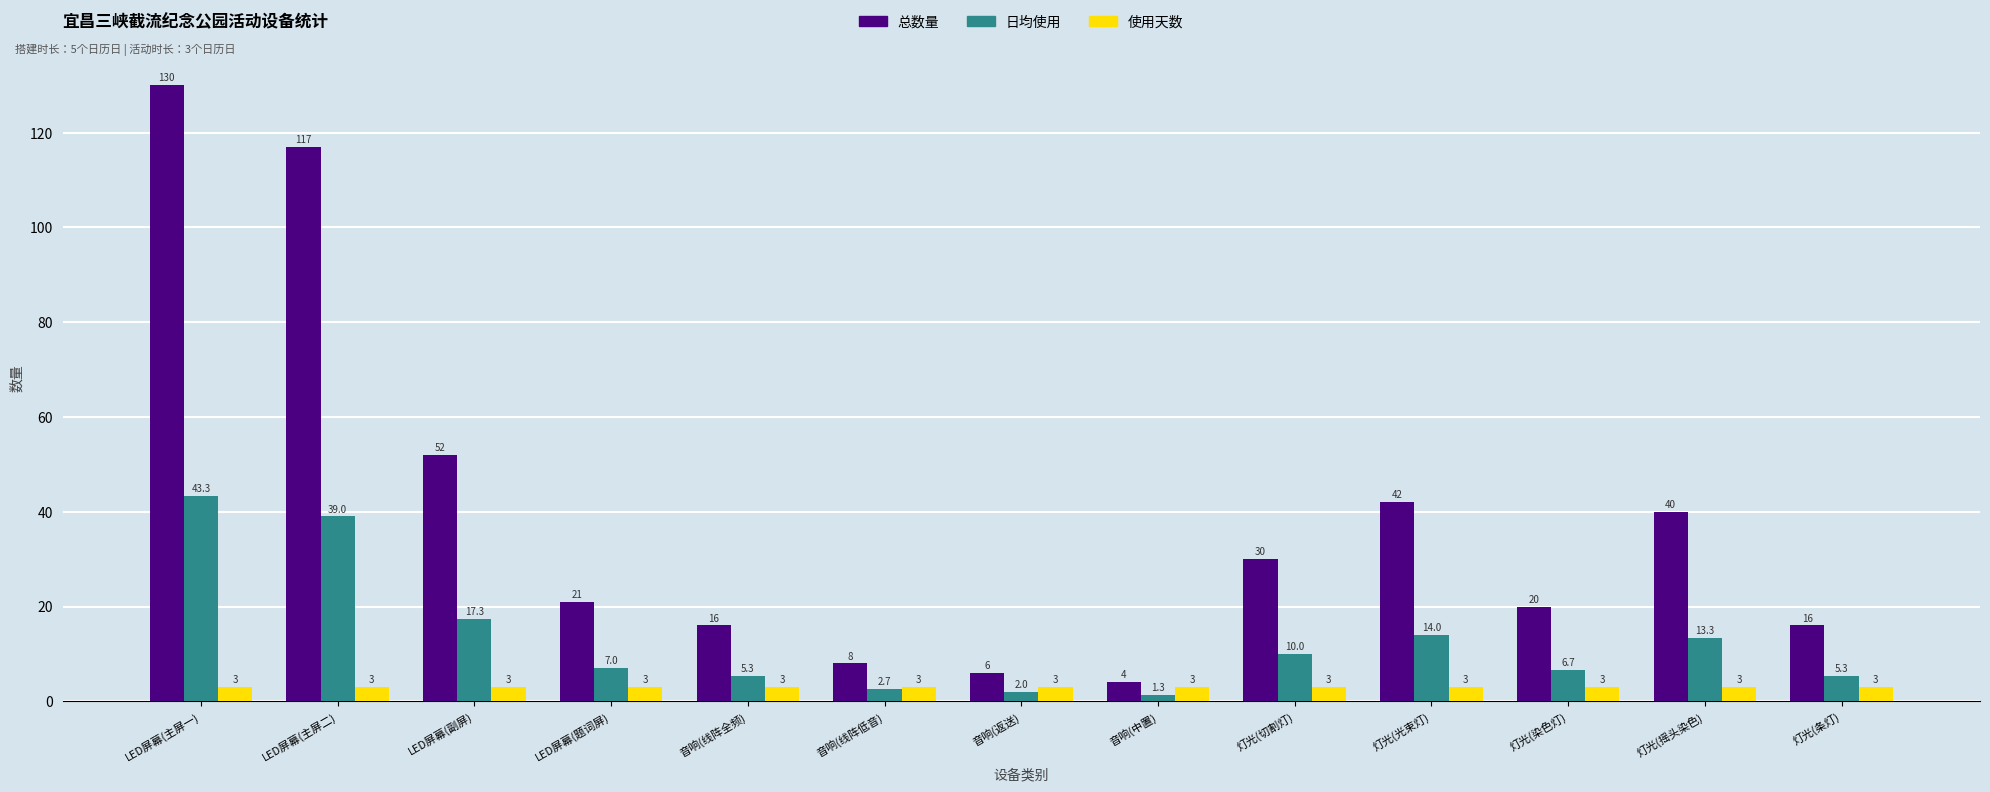

What is the label of the 3rd bar from the right?

灯光(染色灯)